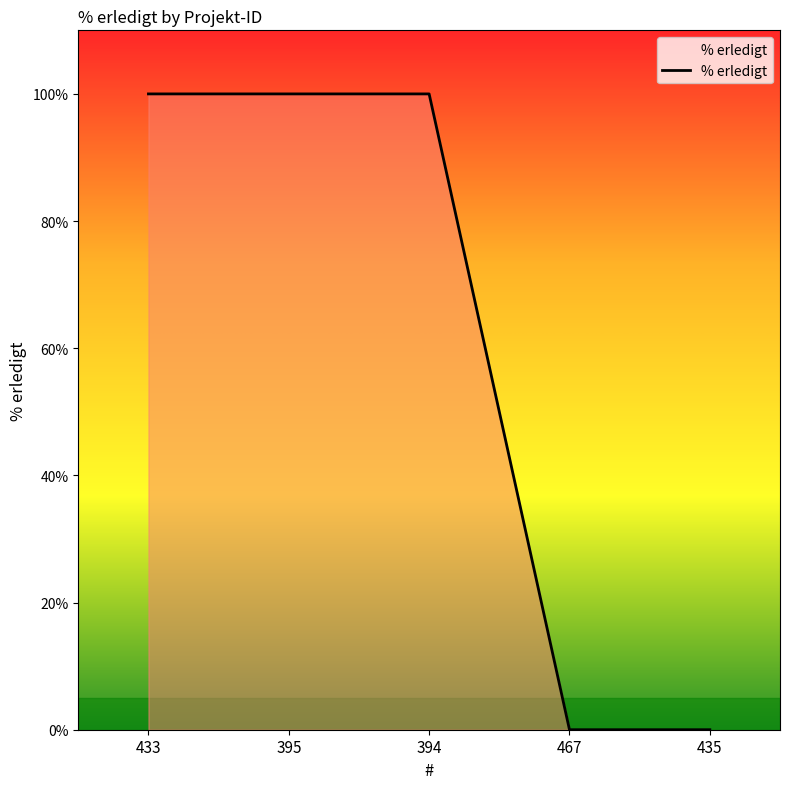

What is the maximum value shown in the chart?

100